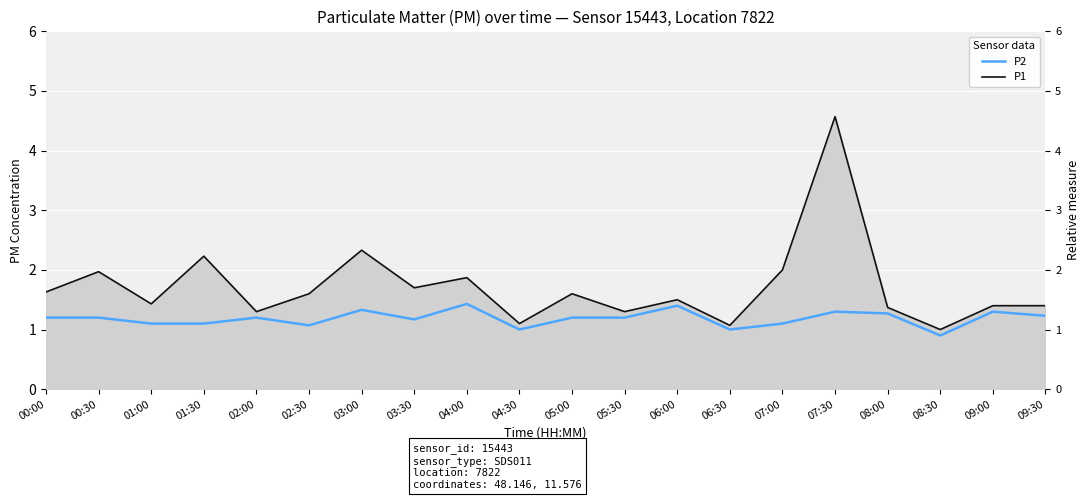

How many lines are shown in the chart?

2